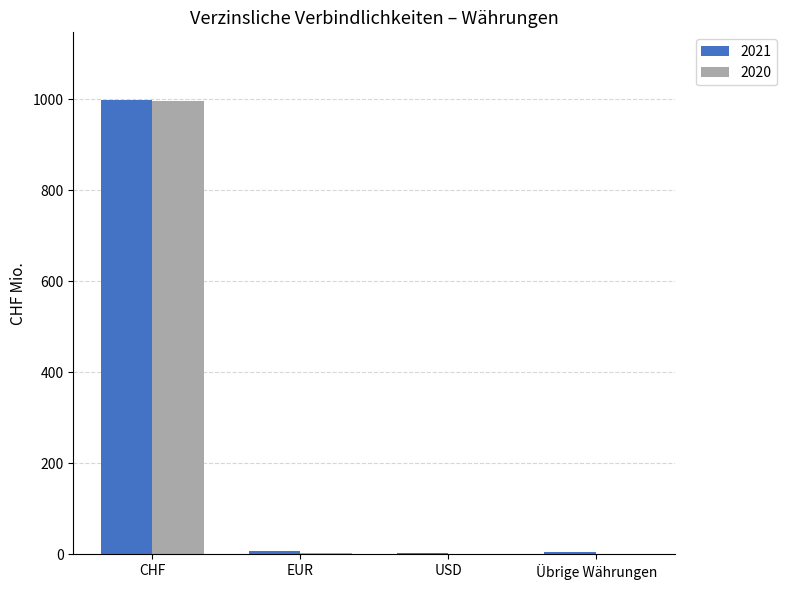

Are the bars grouped side by side (vs. stacked)?

Yes